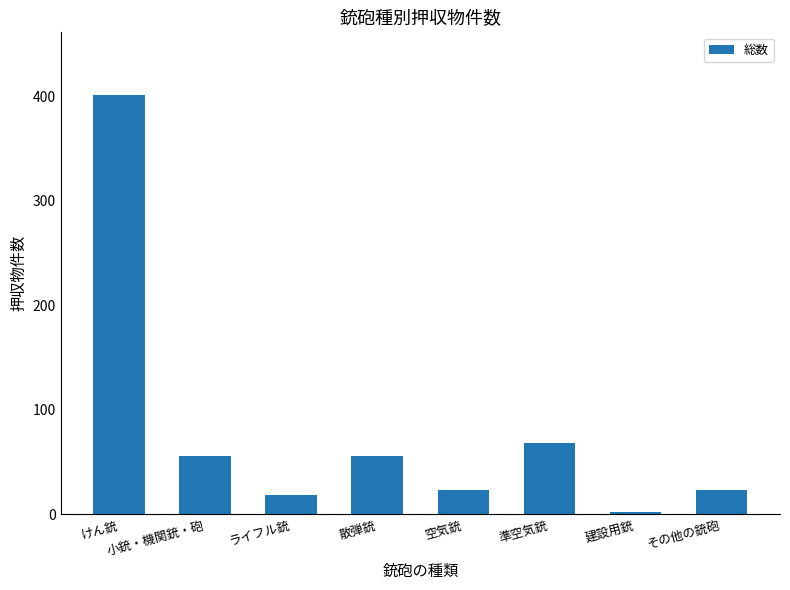

The chart shows a value of 15 at 準空気銃. True or false?

False